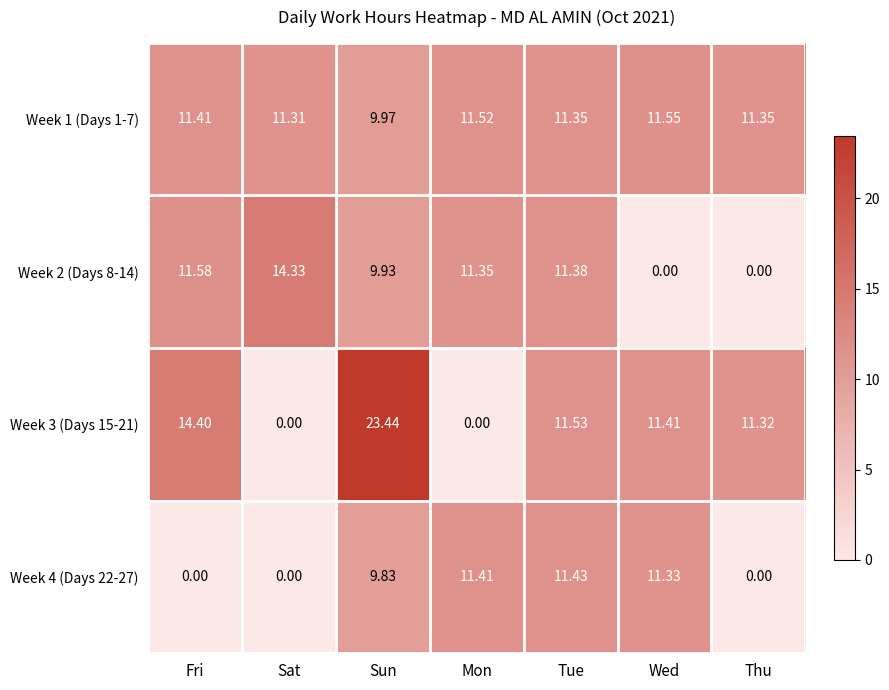

Which label corresponds to the largest value in the chart?

Sun